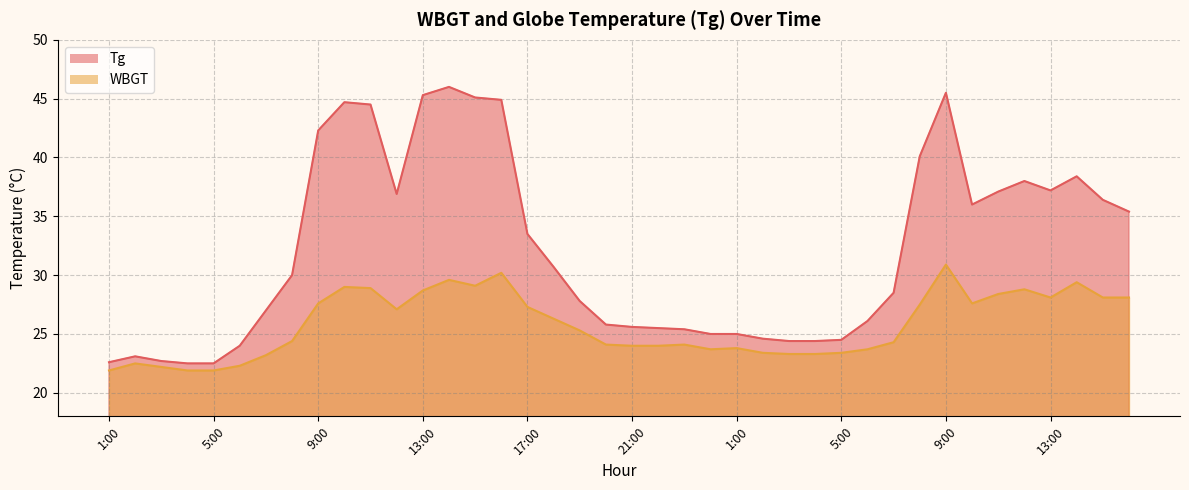

What is the approximate value of Tg at 15:00?

36.4